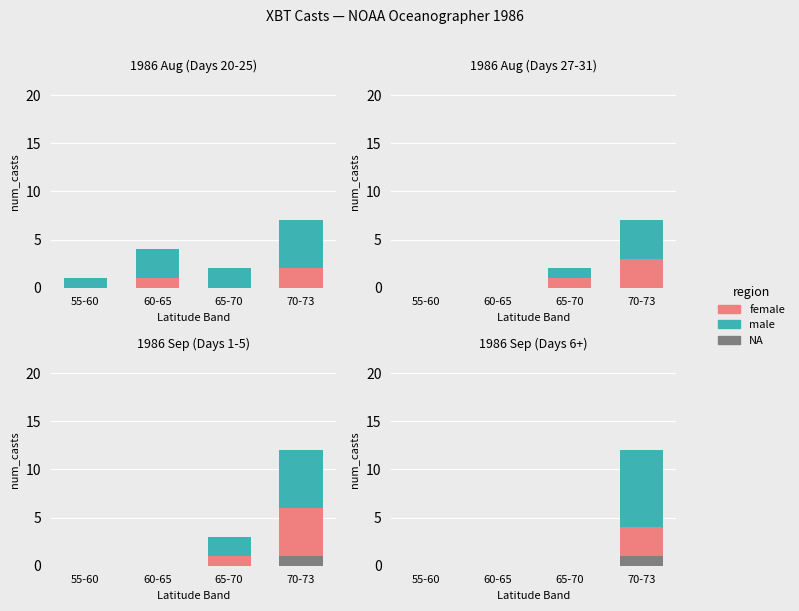

Rank the series by their average value, from highest to lowest.

male, female, NA